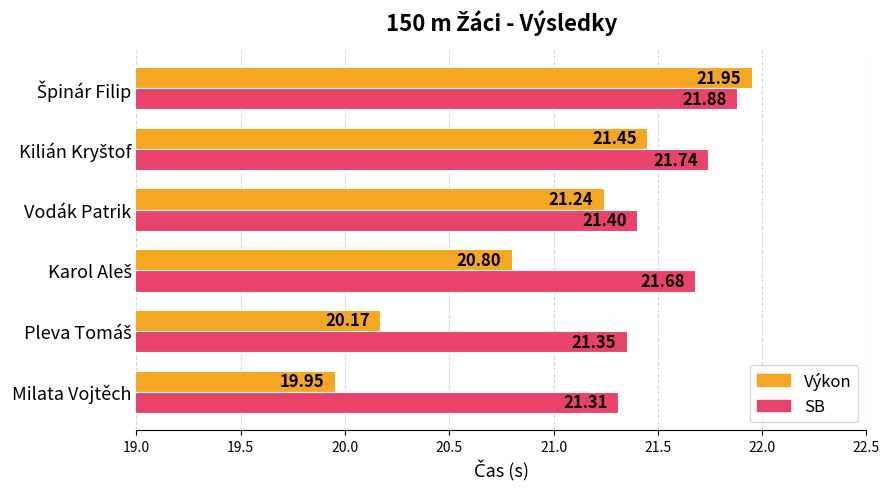

At how many categories does at least one series exceed 21?

6